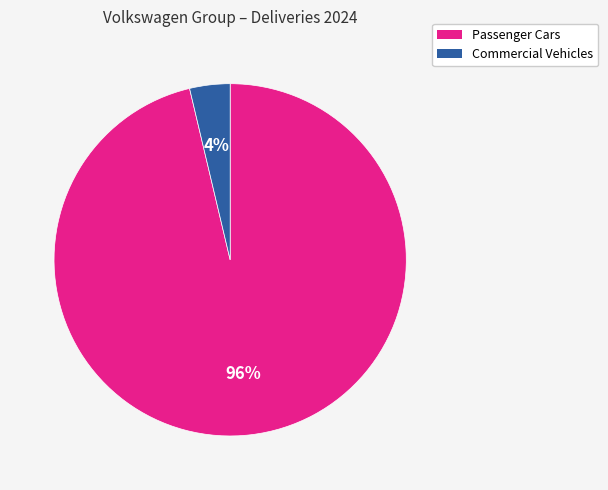

Rank the categories by value from highest to lowest.

Passenger Cars, Commercial Vehicles